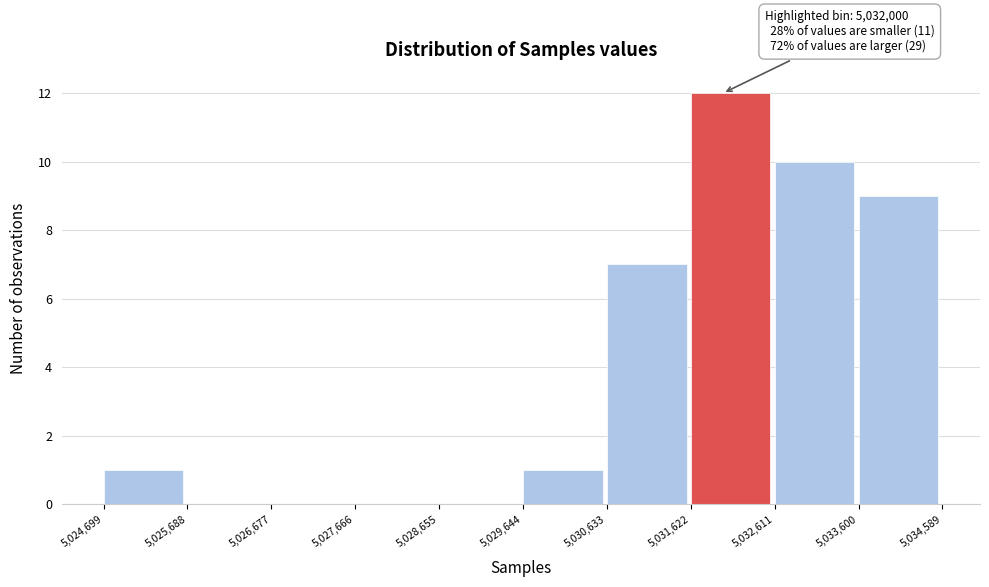

Which range on the x-axis has the tallest bar?

5,031,622 to 5,032,611